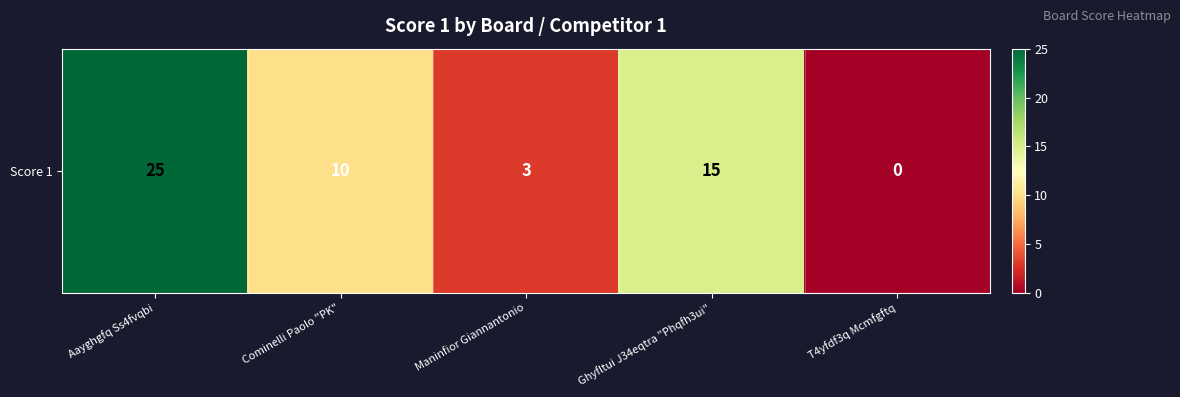

What is the difference between the maximum and minimum values?

25